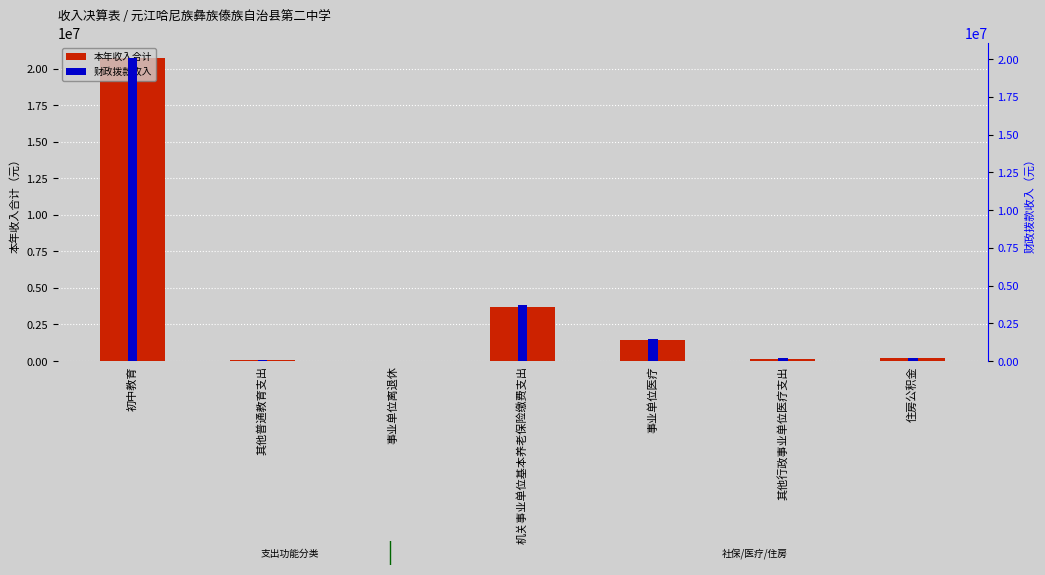

Between 事业单位医疗 and 其他普通教育支出, which is larger?

事业单位医疗